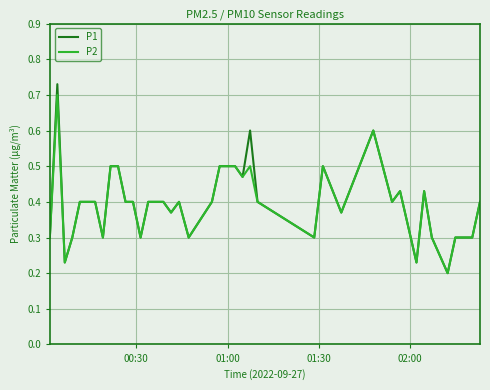

Which series has the widest spread of values?

P1